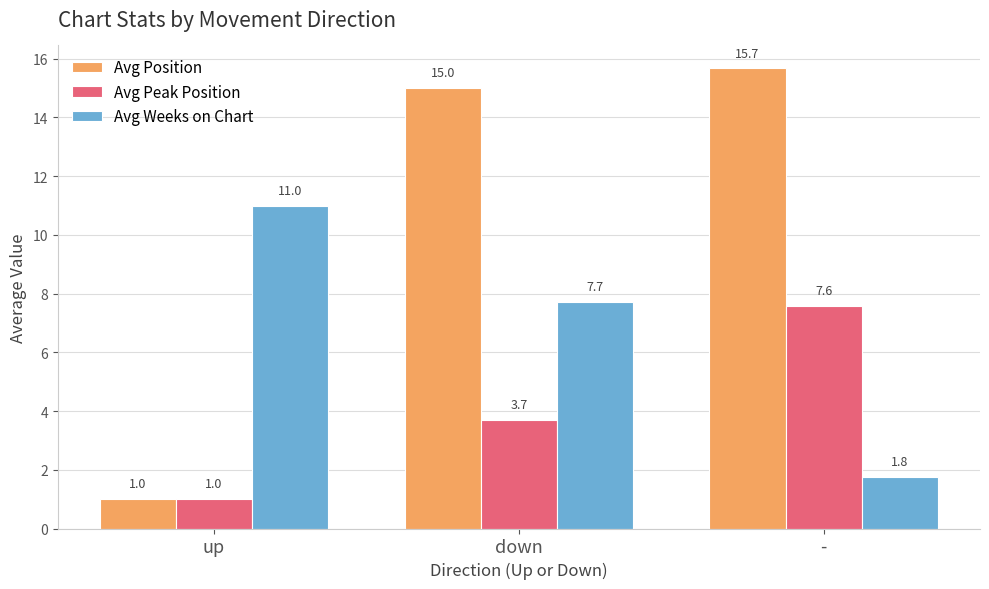

Which series changed the most between down and -?

Avg Weeks on Chart